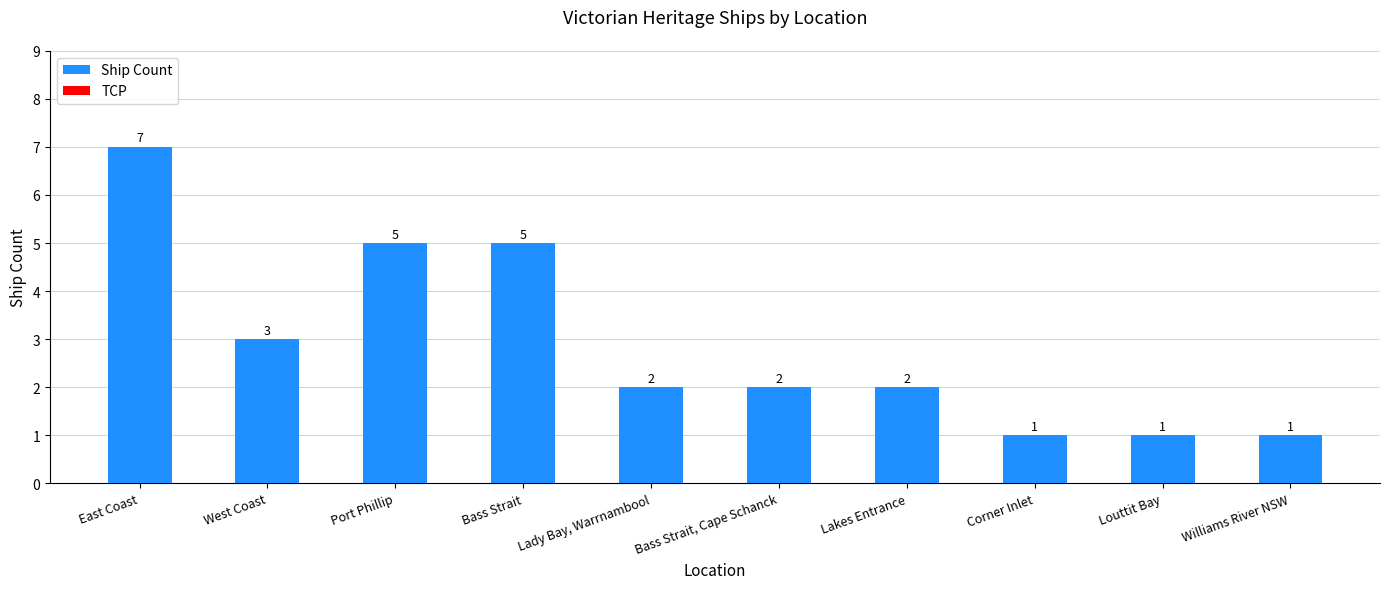

Where does the data first go above 2?

East Coast